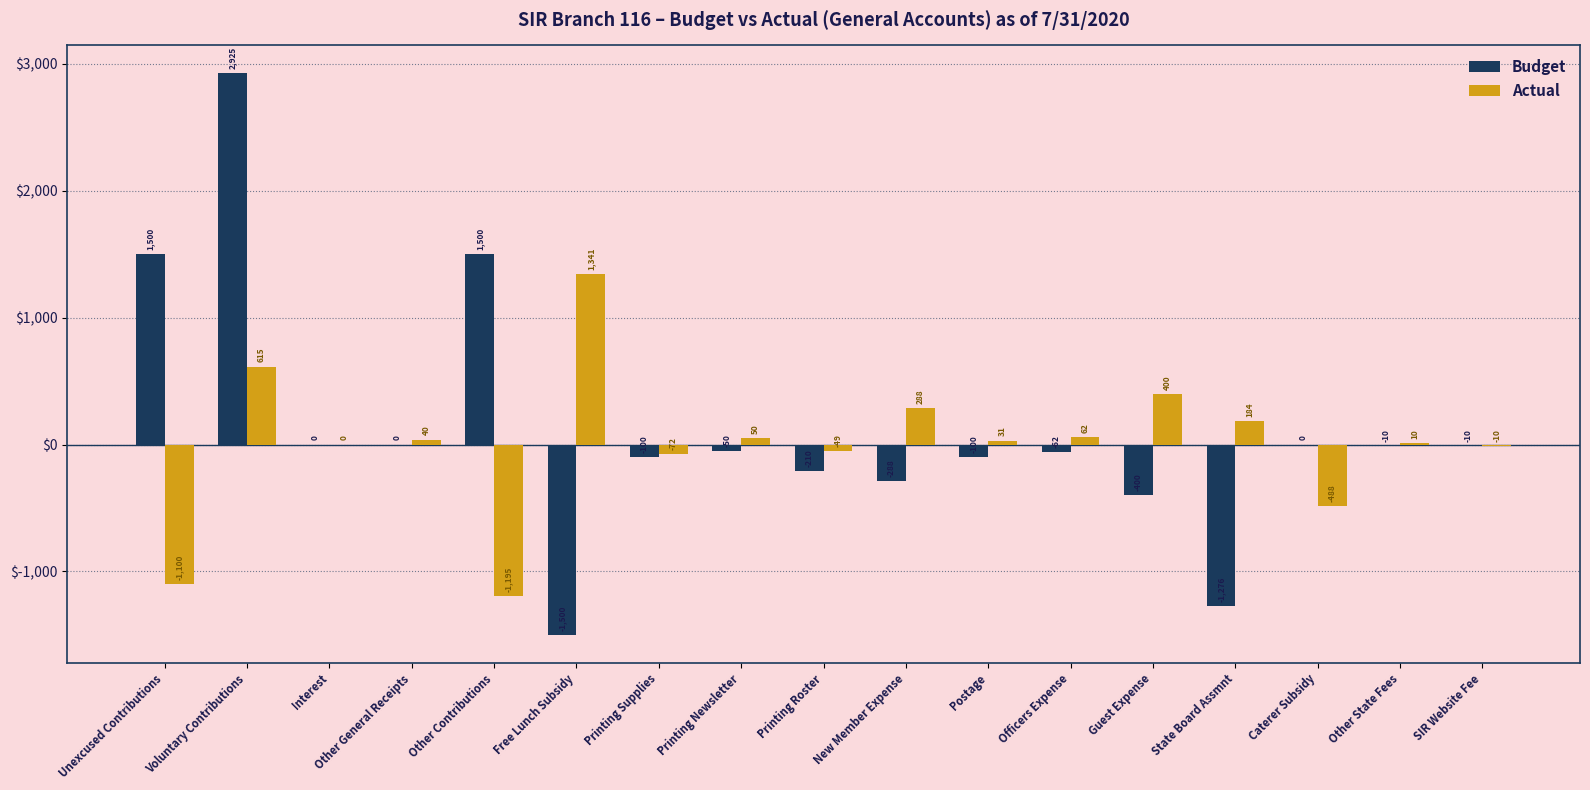

How many series are shown in this chart?

2